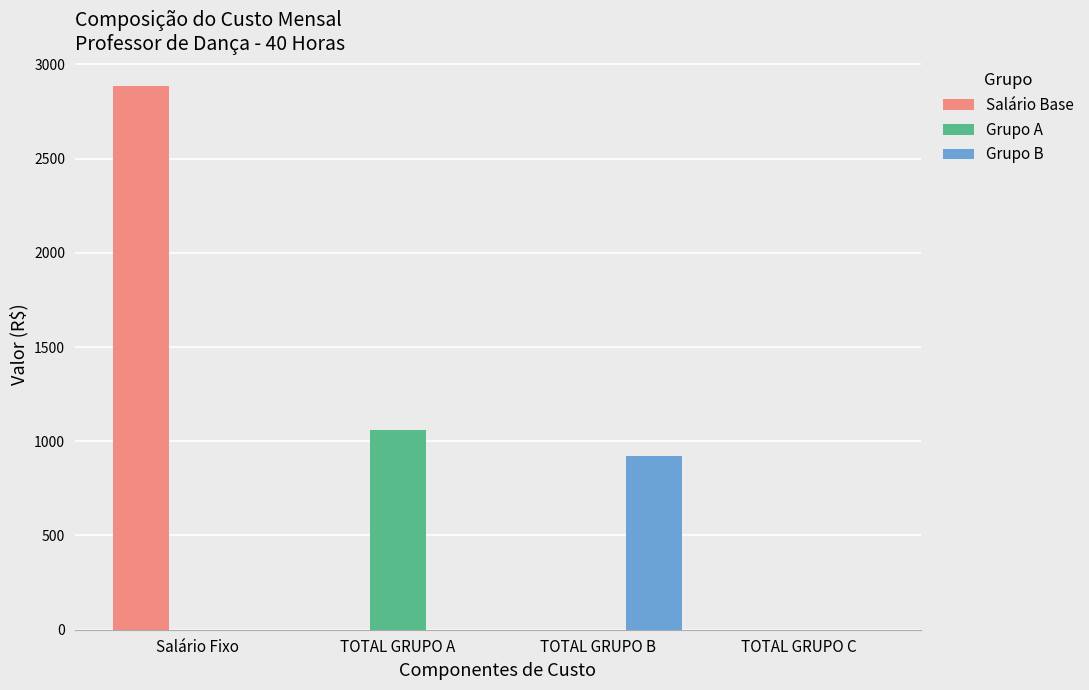

Reading right to left, transcribe all the data shown in this chart.

Salário Base: TOTAL GRUPO C=0.0	TOTAL GRUPO B=0.0	TOTAL GRUPO A=0.0	Salário Fixo=2886.2
Grupo A: TOTAL GRUPO C=0.0	TOTAL GRUPO B=0.0	TOTAL GRUPO A=1062.1	Salário Fixo=0.0
Grupo B: TOTAL GRUPO C=0.0	TOTAL GRUPO B=921.3	TOTAL GRUPO A=0.0	Salário Fixo=0.0